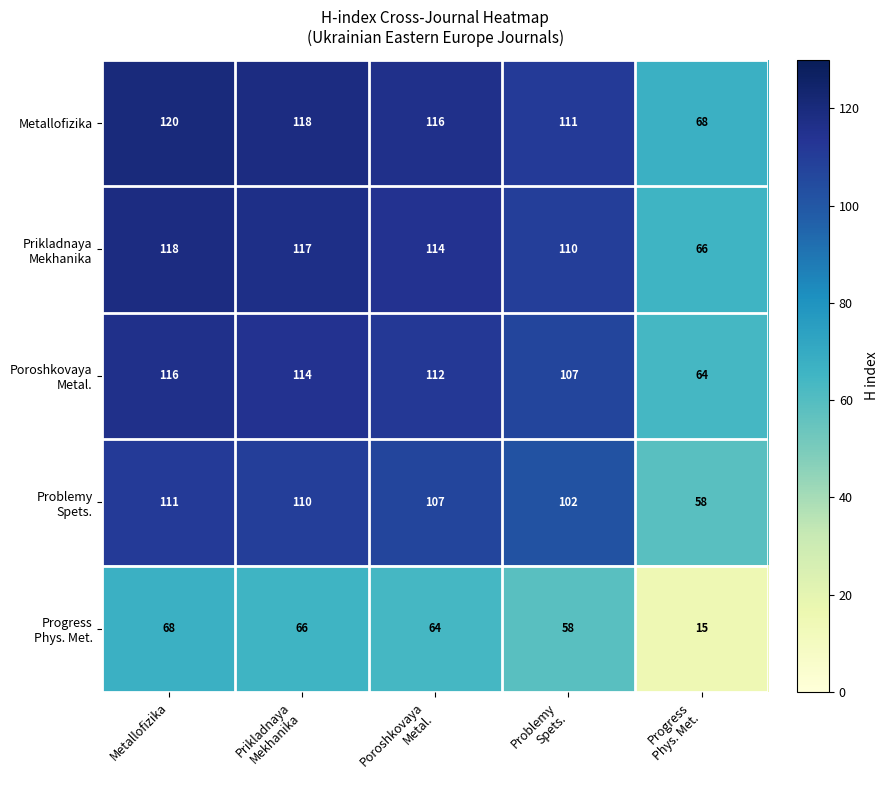

At which category is the sum across all series the highest?

Metallofizika